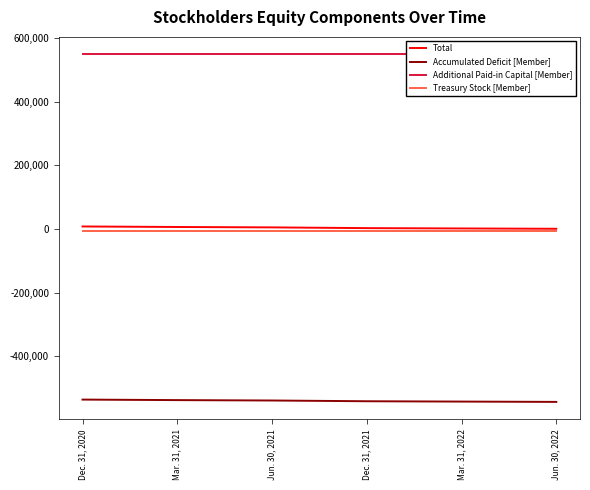

At Jun. 30, 2022, list the series in order from largest to smallest.

Additional Paid-in Capital [Member], Total, Treasury Stock [Member], Accumulated Deficit [Member]